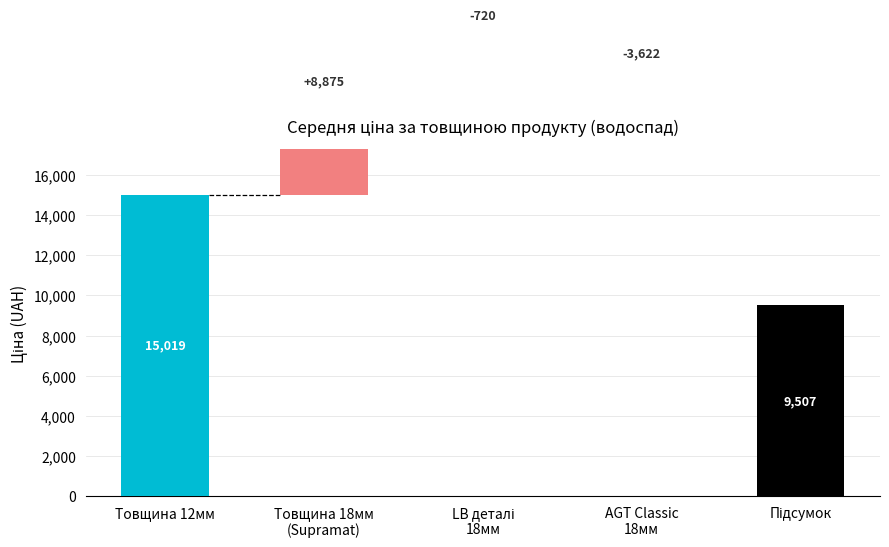

How many avg_width values are between 697 and 1220?

2